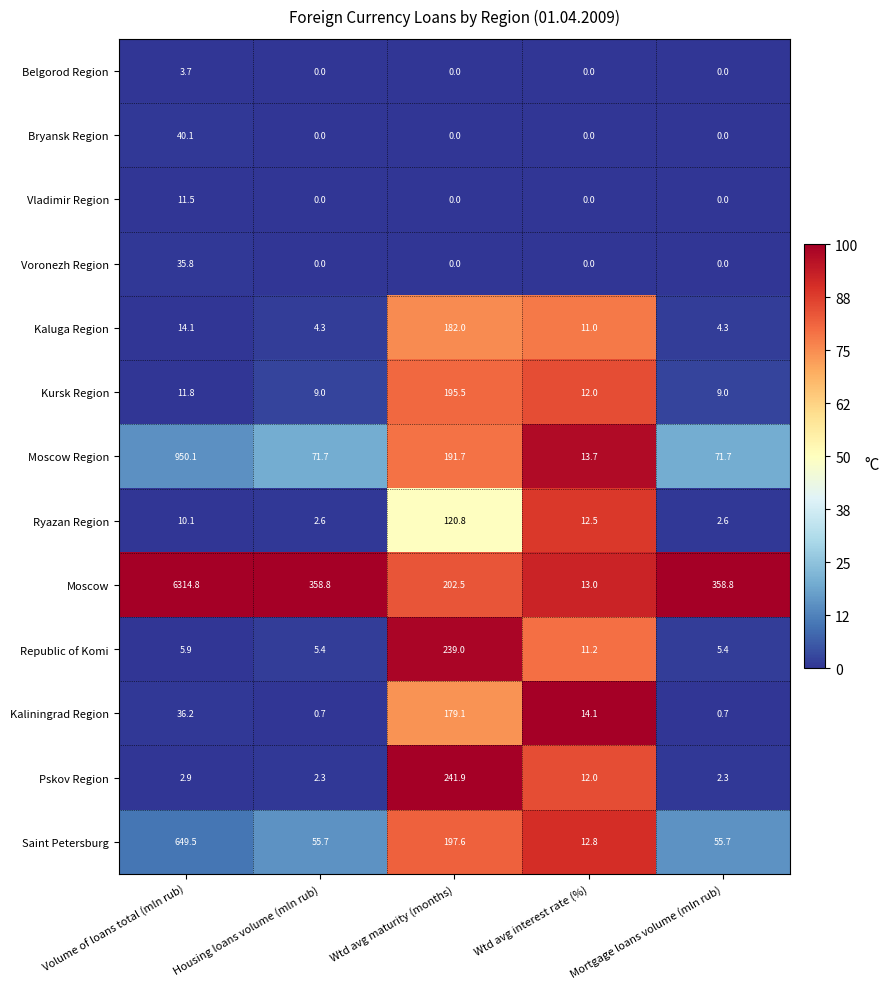

At which label does Saint Petersburg first exceed 55?

Volume of loans total (mln rub)